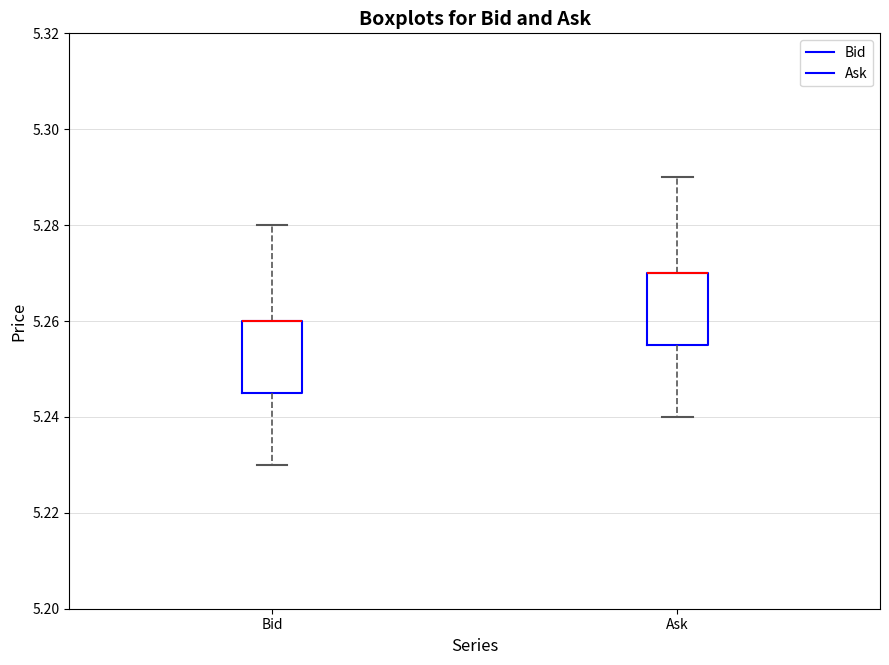

Reading left to right, transcribe this box plot: for each box, give where its median line is, the range the box spans, and where its two whiskers end, as read against the y-axis. The values are not printed on the chart, so give them approximately, as read against the axis.

Bid: median 5.260 (drawn on the box's upper edge), box 5.246 to 5.260, whiskers 5.230 to 5.280
Ask: median 5.270 (drawn on the box's upper edge), box 5.256 to 5.270, whiskers 5.240 to 5.290